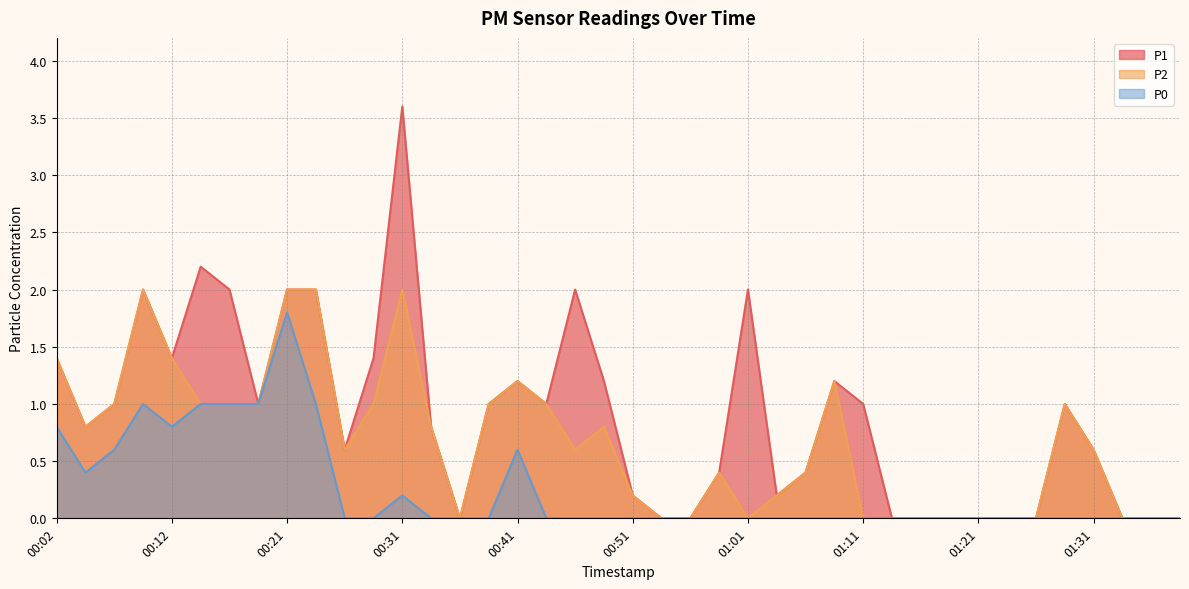

What is the difference between the maximum and minimum values in the P2 series?

2.0